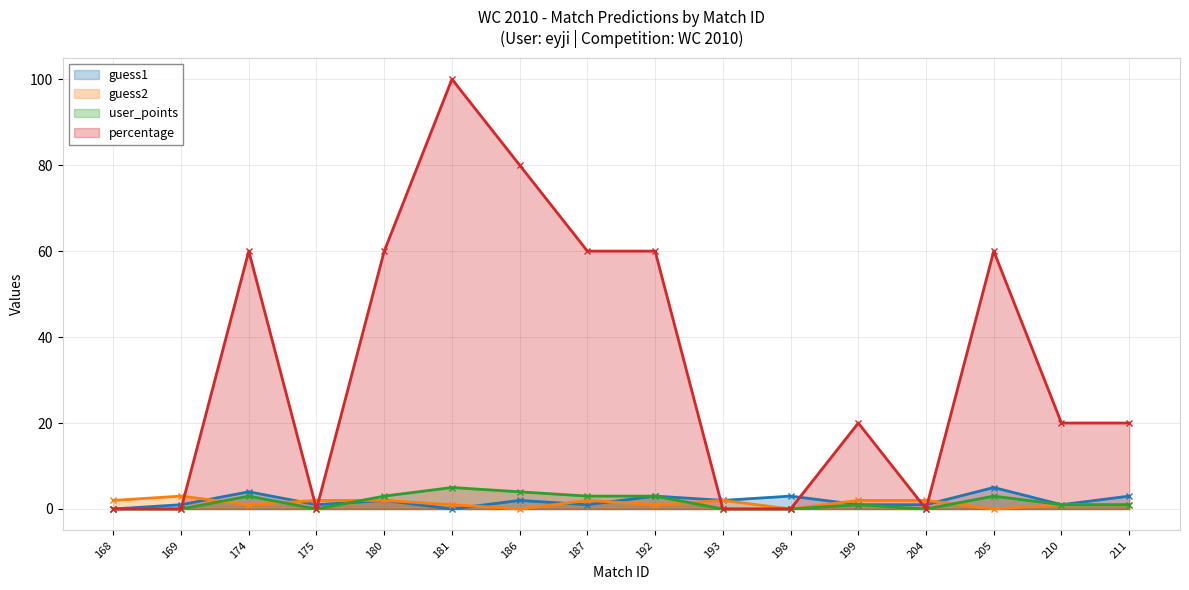

How many values in the guess2 series are below 2?

8